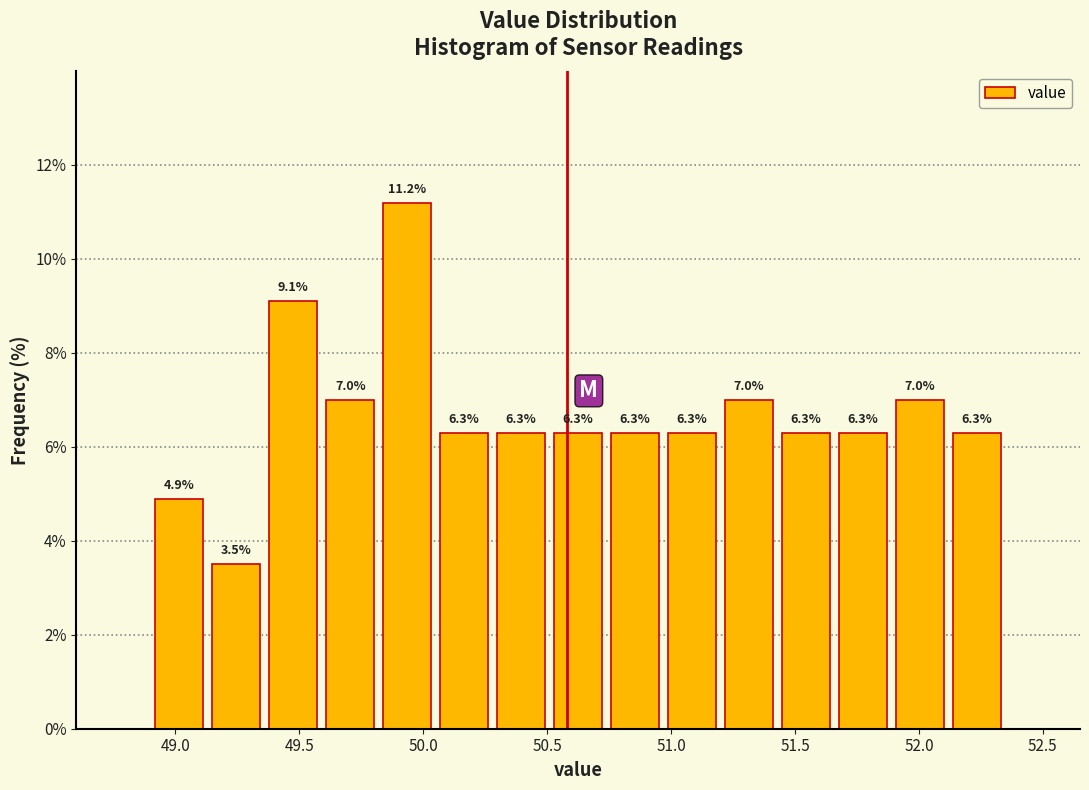

Reading left to right, transcribe this chart: for each bar, give the range it covers on the x-axis and its height. The bar edges are not printed on the chart, so give them approximately, as read against the axis.

48.90 to 49.13: 4.9
49.13 to 49.36: 3.5
49.36 to 49.59: 9.1
49.59 to 49.82: 7.0
49.82 to 50.05: 11.2
50.05 to 50.28: 6.3
50.28 to 50.51: 6.3
50.51 to 50.74: 6.3
50.74 to 50.97: 6.3
50.97 to 51.20: 6.3
51.20 to 51.43: 7.0
51.43 to 51.66: 6.3
51.66 to 51.89: 6.3
51.89 to 52.12: 7.0
52.12 to 52.35: 6.3